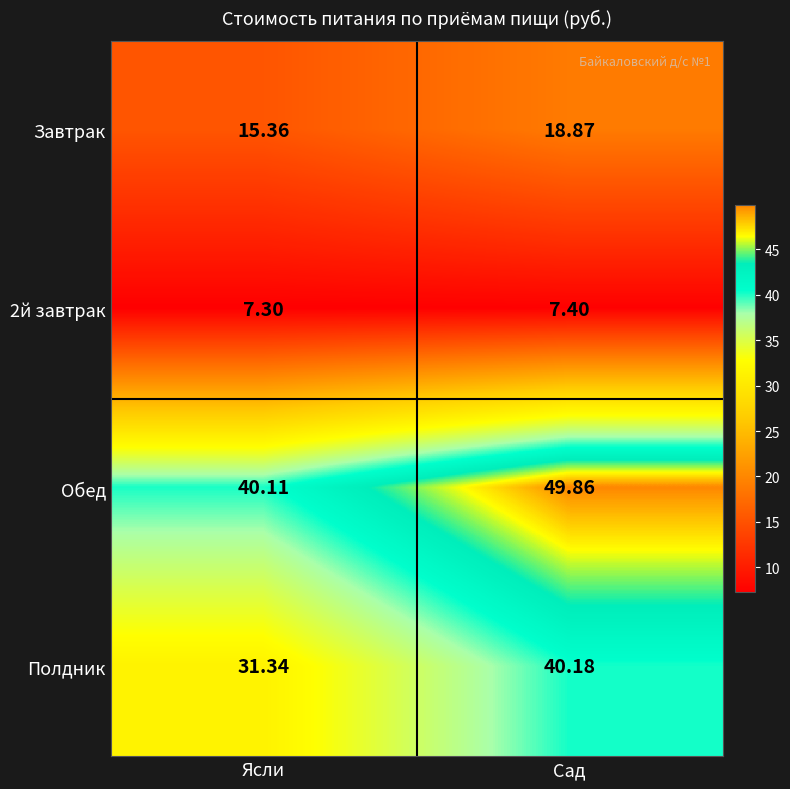

At how many categories does at least one series exceed 32?

2